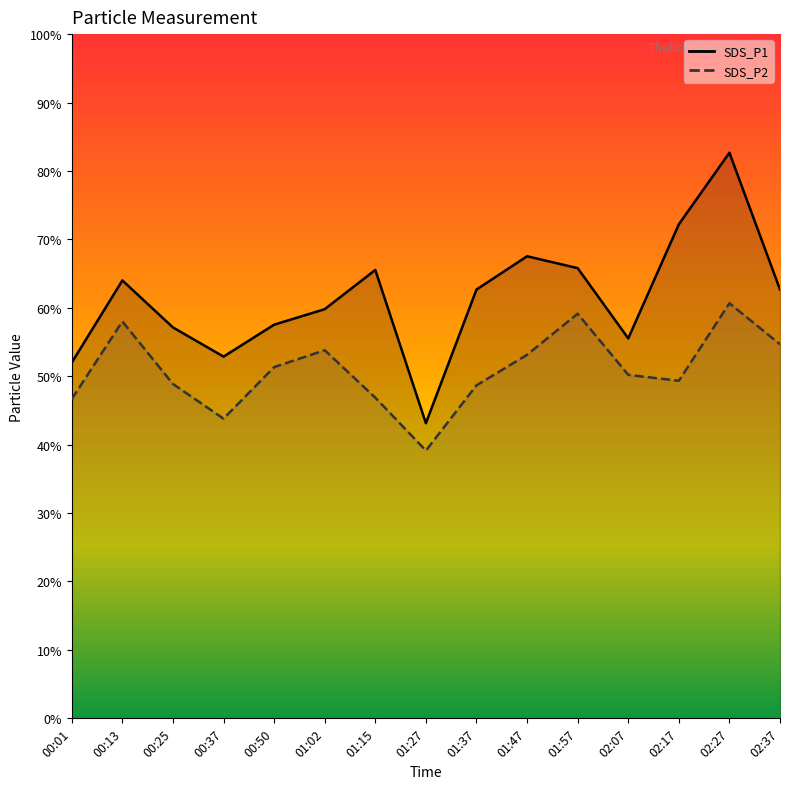

Which series has the largest range (max minus min)?

SDS_P1